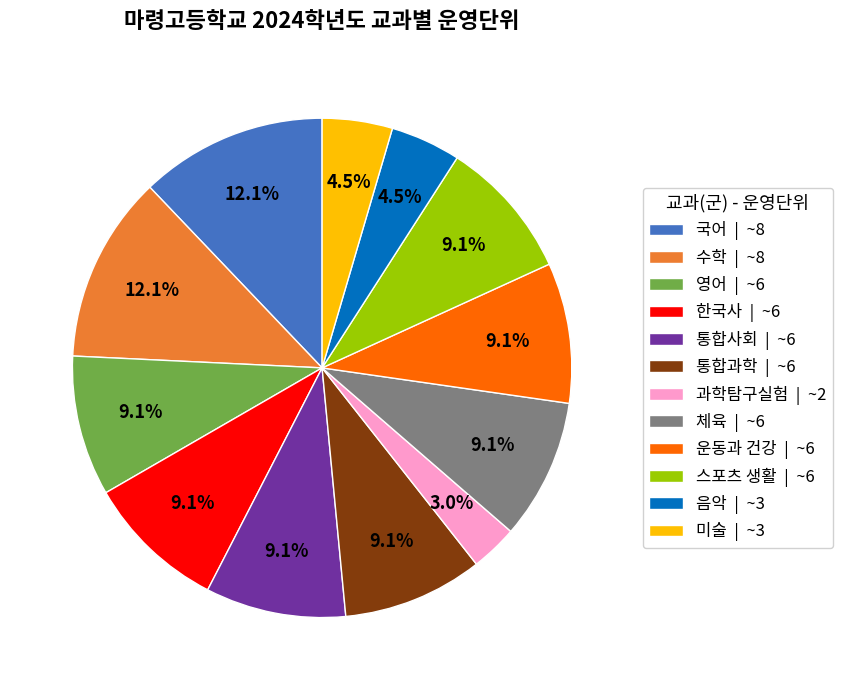

How many segments does this pie chart have?

12